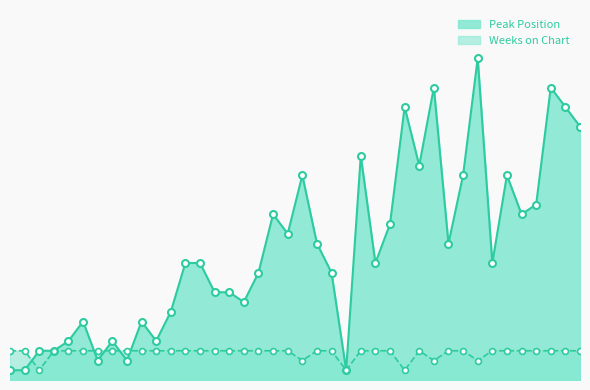

Which series contains the highest Y value?

Peak Position